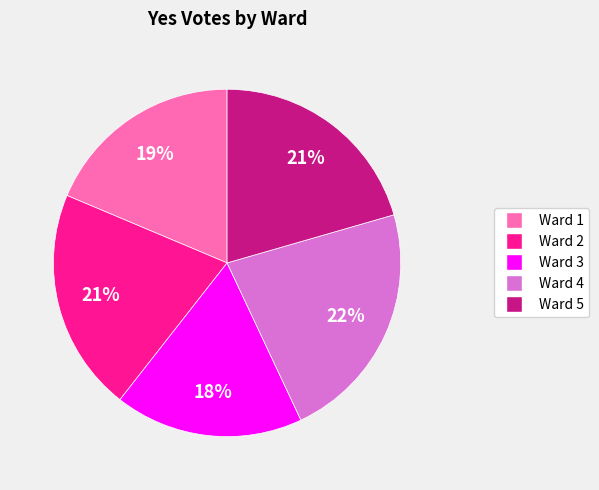

Is the sum of Ward 4 and Ward 3 greater than half?

No